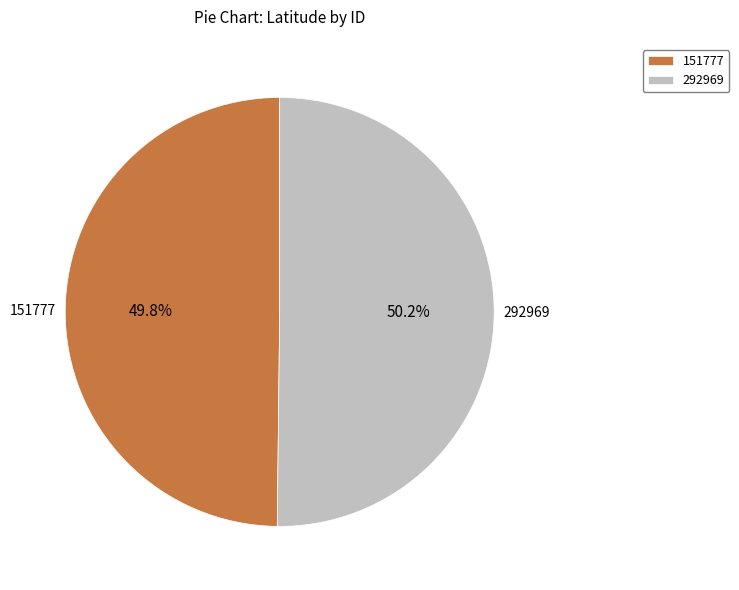

How many slices are in this pie chart?

2